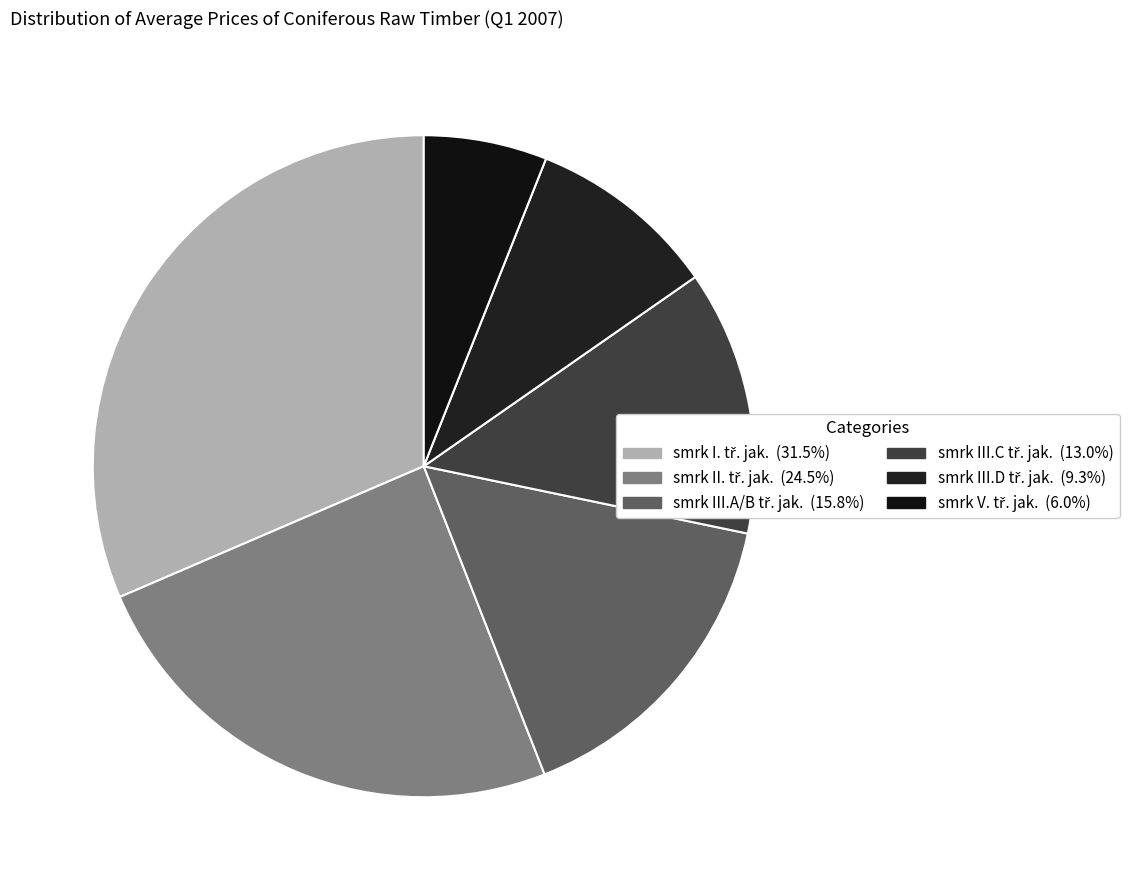

Count the number of slices in the pie.

6